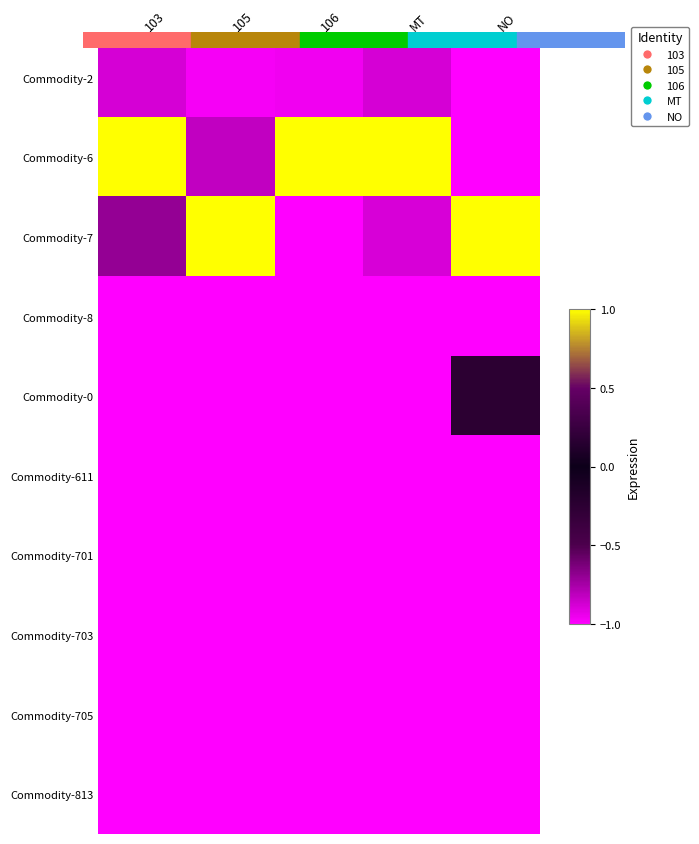

Which category has the highest value across all series?

103